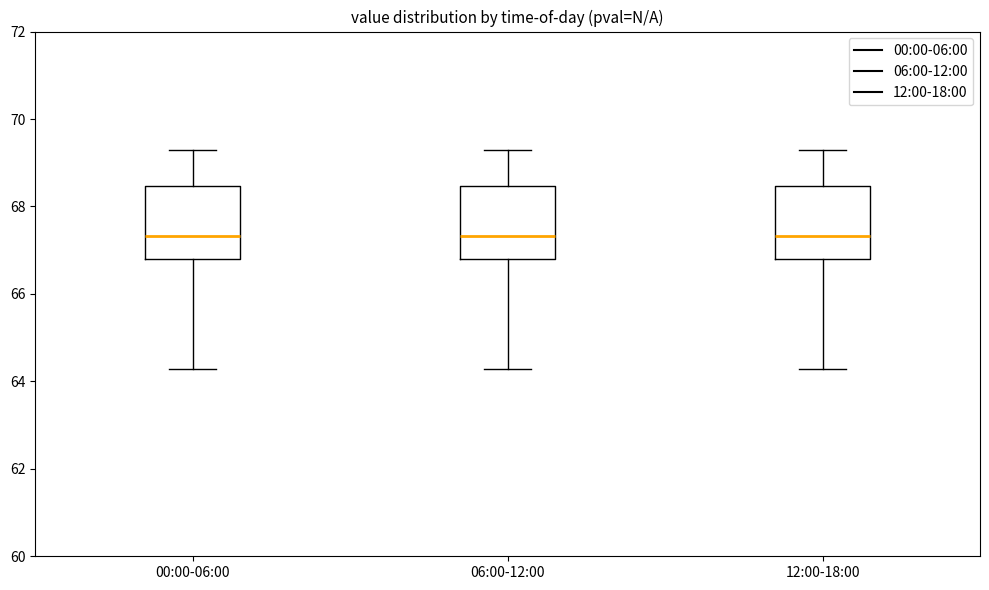

Reading left to right, transcribe this box plot: for each box, give where its median line is, the range the box spans, and where its two whiskers end, as read against the y-axis. The values are not printed on the chart, so give them approximately, as read against the axis.

00:00-06:00: median 67.4, box 66.8 to 68.4, whiskers 64.2 to 69.4
06:00-12:00: median 67.4, box 66.8 to 68.4, whiskers 64.2 to 69.4
12:00-18:00: median 67.4, box 66.8 to 68.4, whiskers 64.2 to 69.4